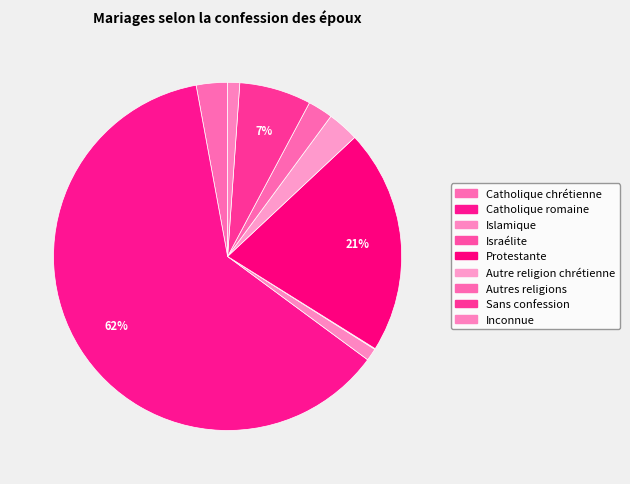

Combined, do Inconnue and Catholique chrétienne account for over 50%?

No